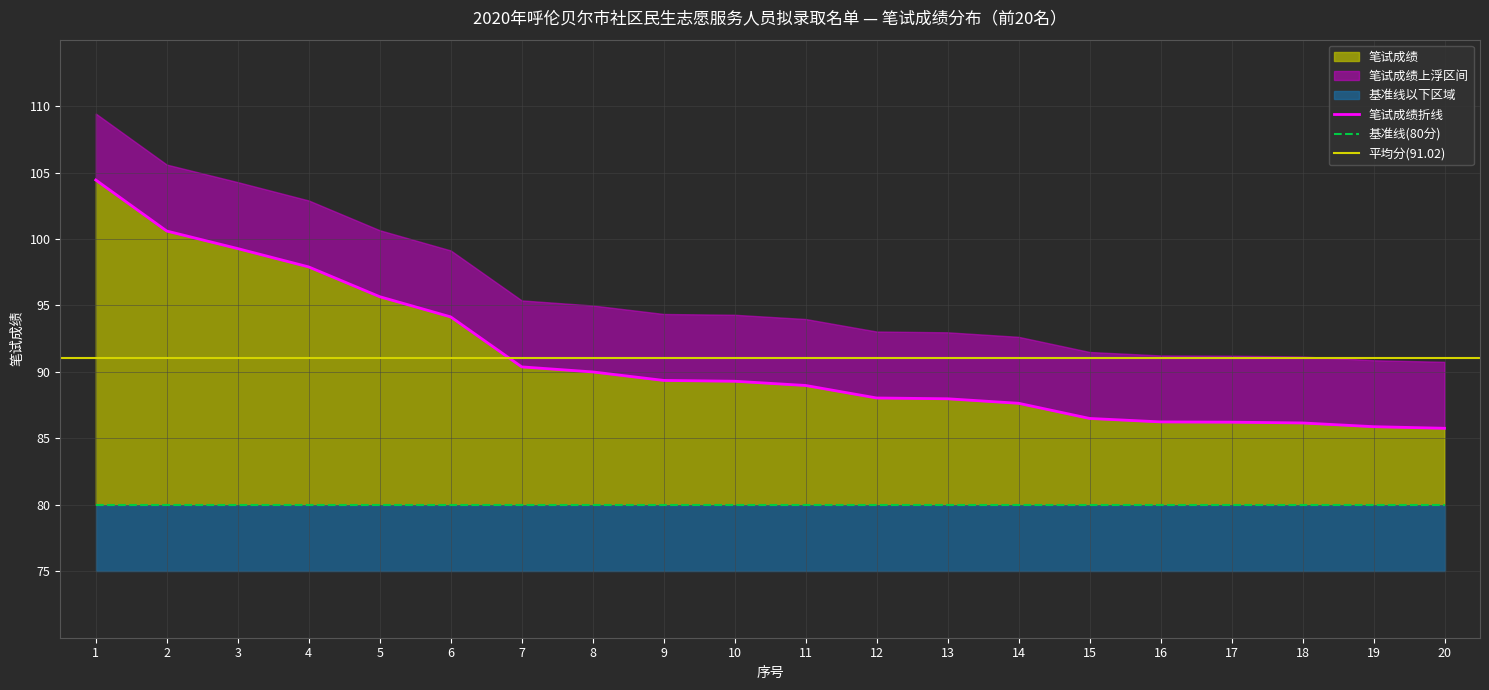

The chart shows a value of 86.2 at 17. True or false?

True